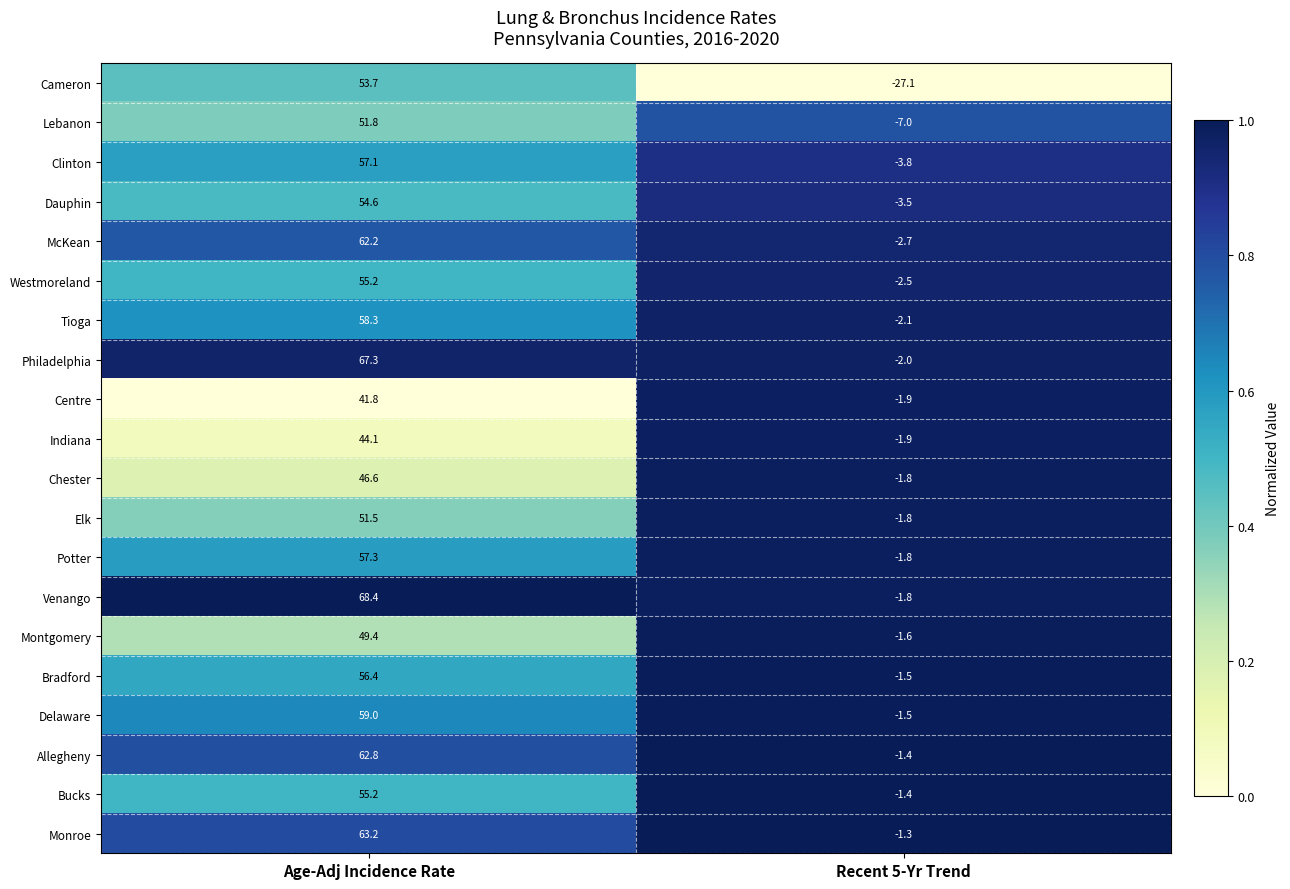

The value of McKean at Age-Adj Incidence Rate is 17.4. True or false?

False